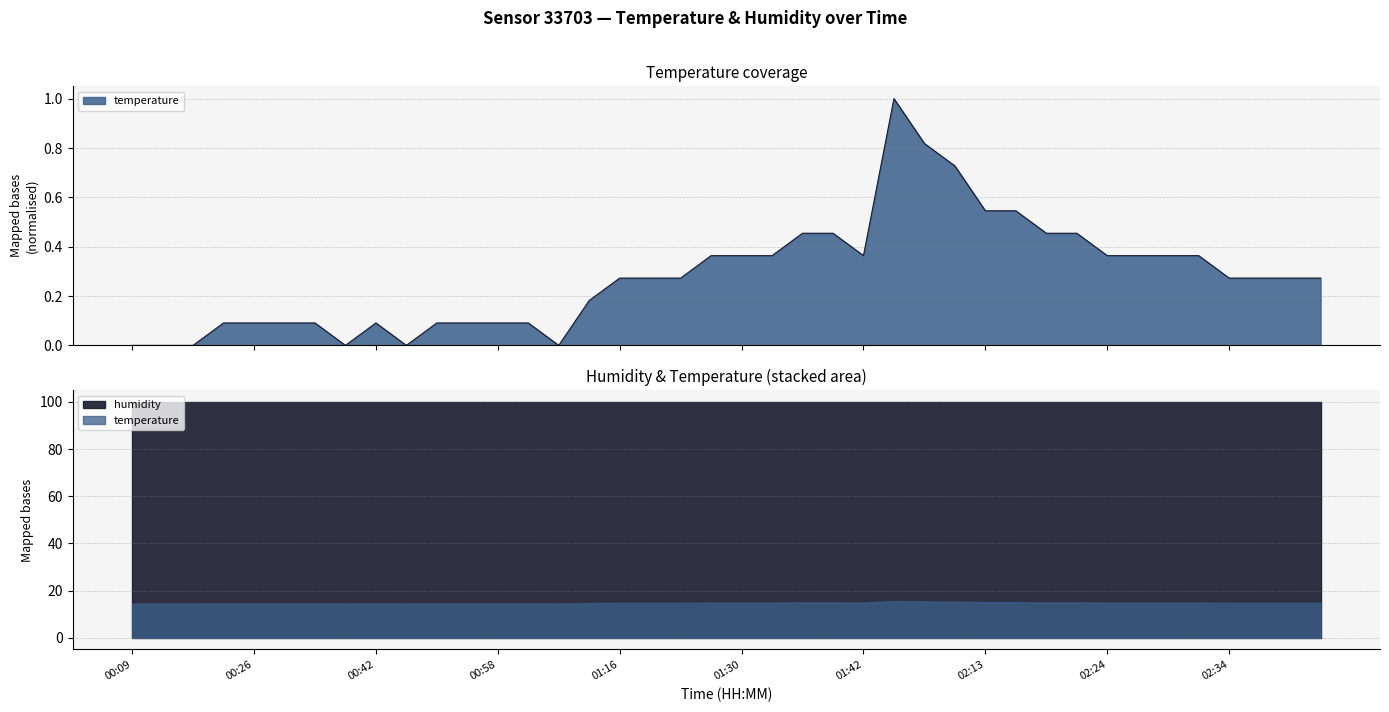

What is the change in value from 01:22 to 02:24?

+0.1